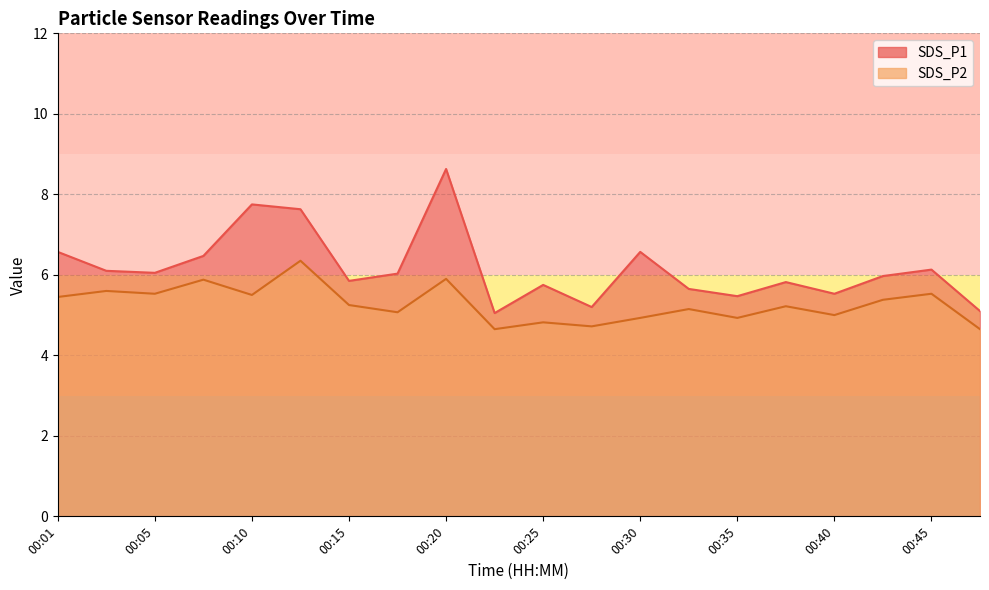

What are all the series names shown in the legend?

SDS_P1, SDS_P2